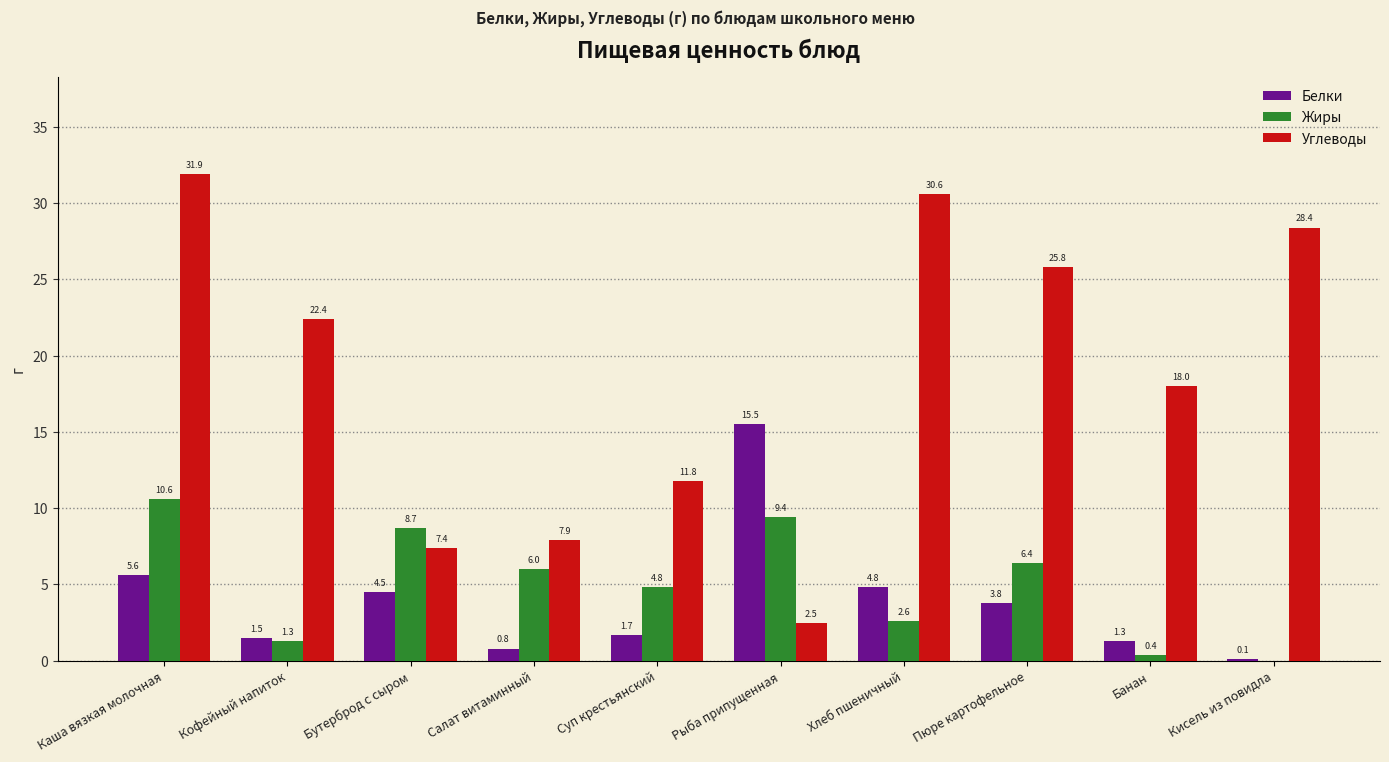

Is it true that Углеводы equals 10.8 at Банан?

False